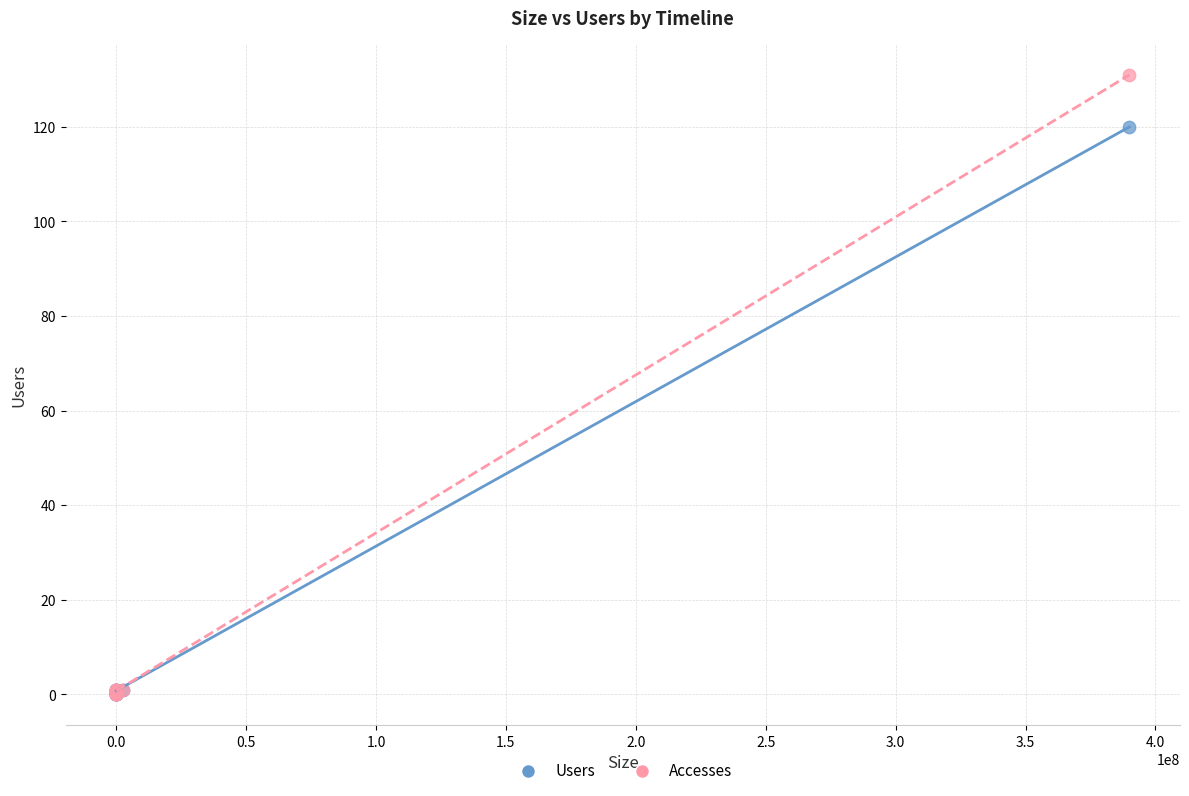

Across all series, what Y value is closest to 65?

120